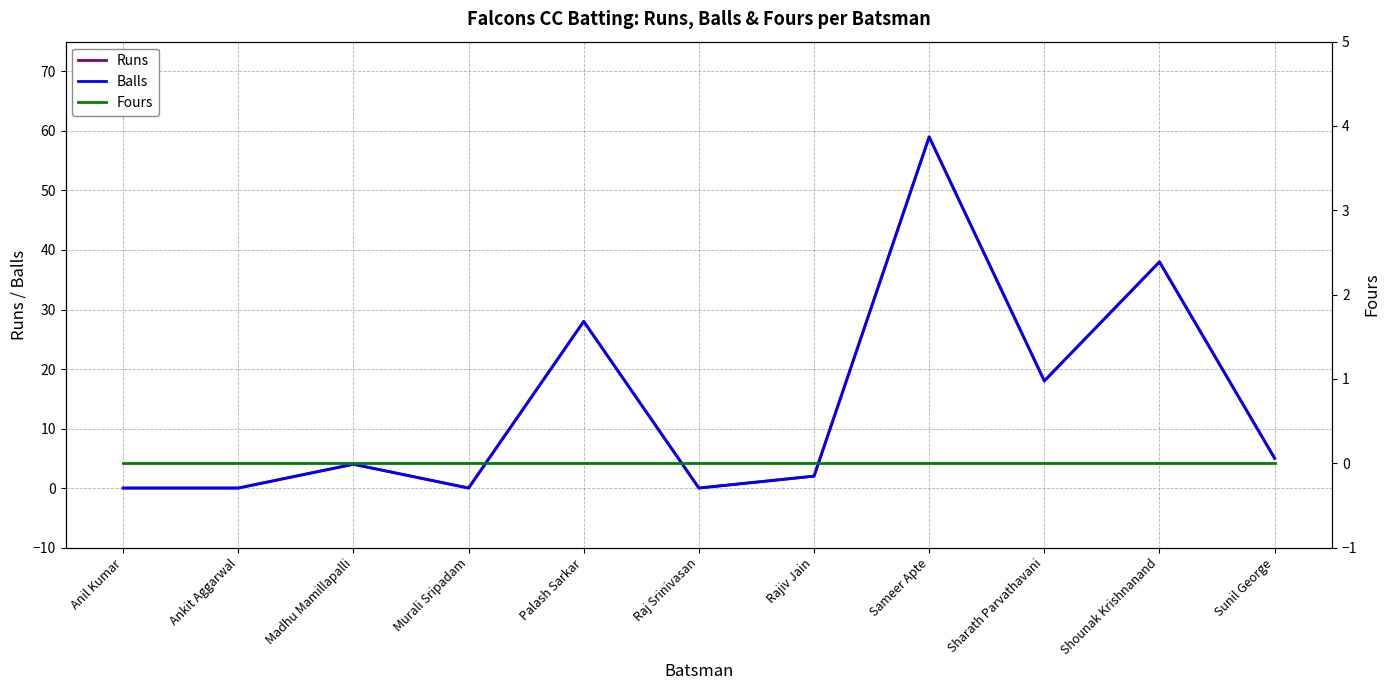

At which category does Runs reach its first local valley?

Murali Sripadam